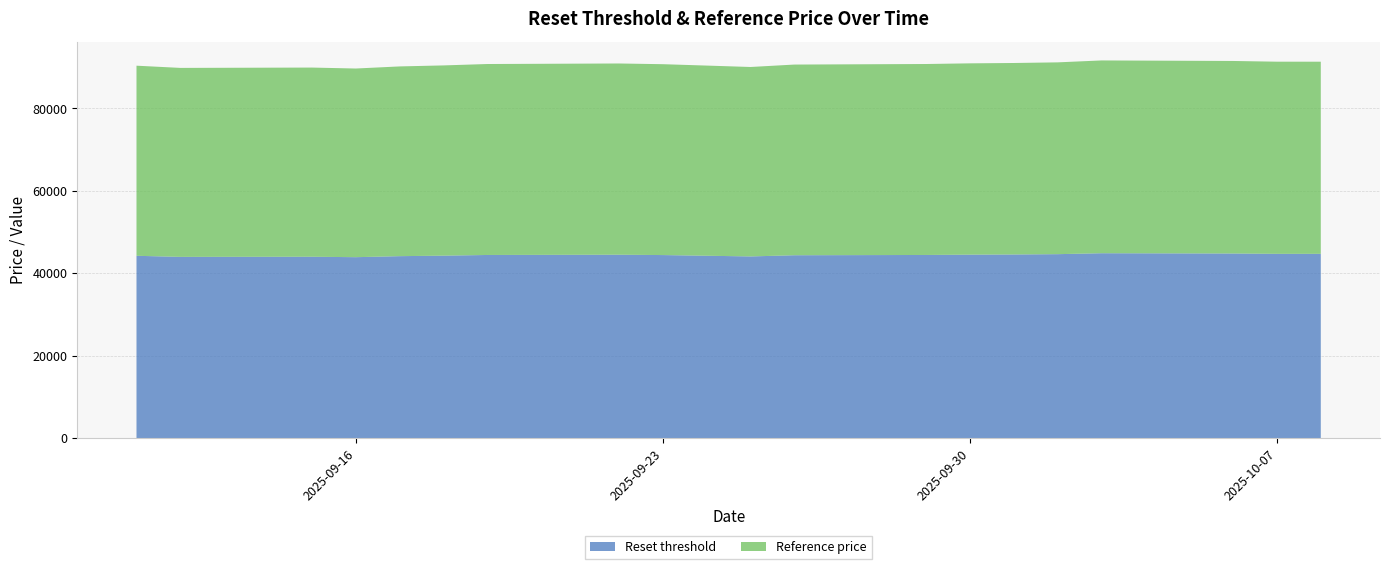

What is the maximum value for Reset threshold?

44886.2